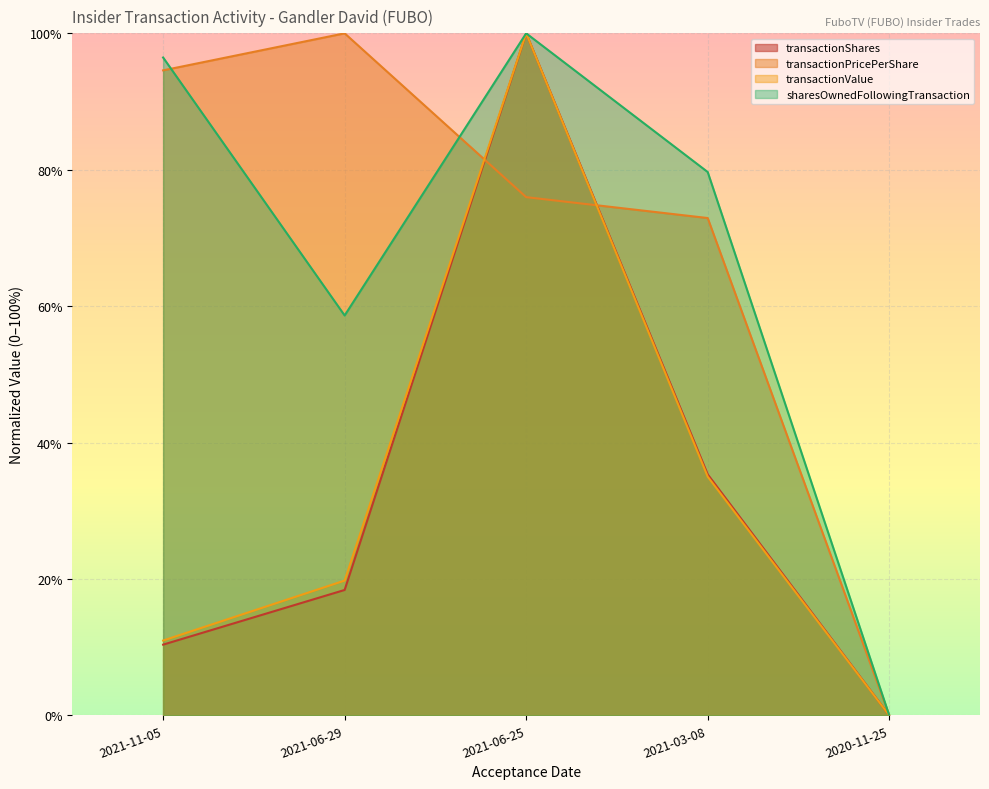

True or false: transactionPricePerShare has a value of 0.4 at 2021-06-29.

False